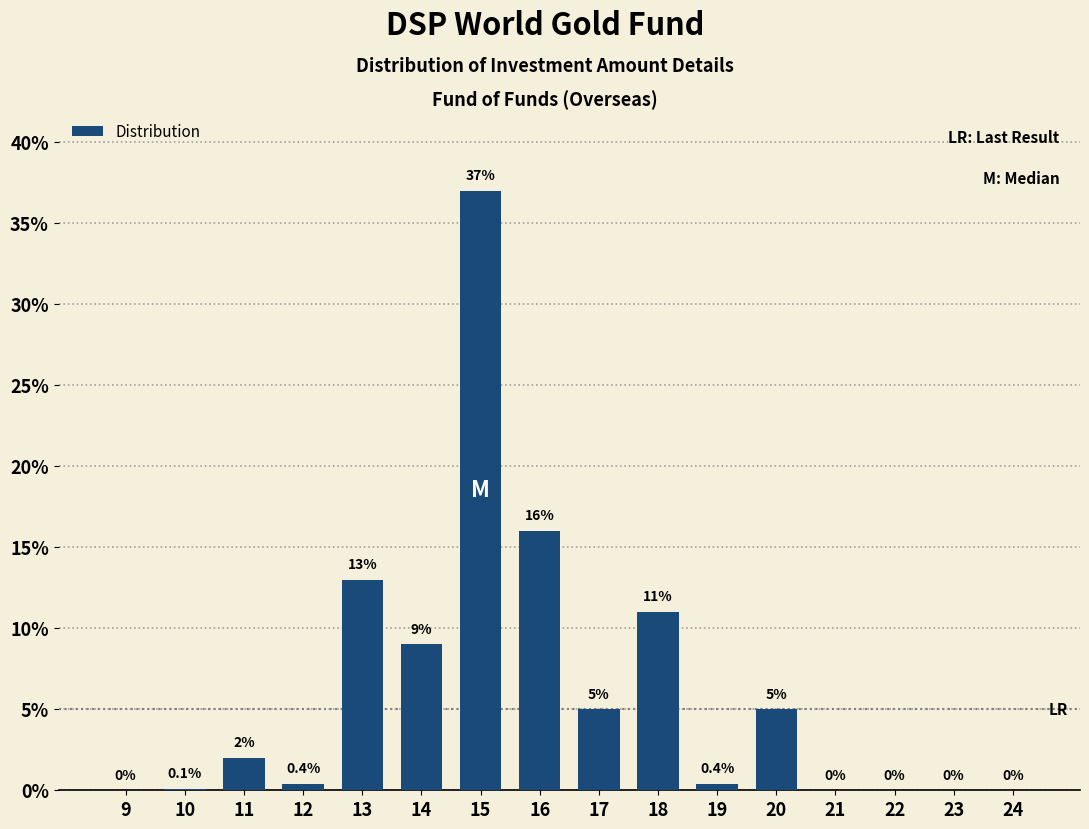

Reading left to right, transcribe all the data shown in this chart.

9=0.0	10=0.1	11=2.0	12=0.4	13=13.0	14=9.0	15=37.0	16=16.0	17=5.0	18=11.0	19=0.4	20=5.0	21=0.0	22=0.0	23=0.0	24=0.0